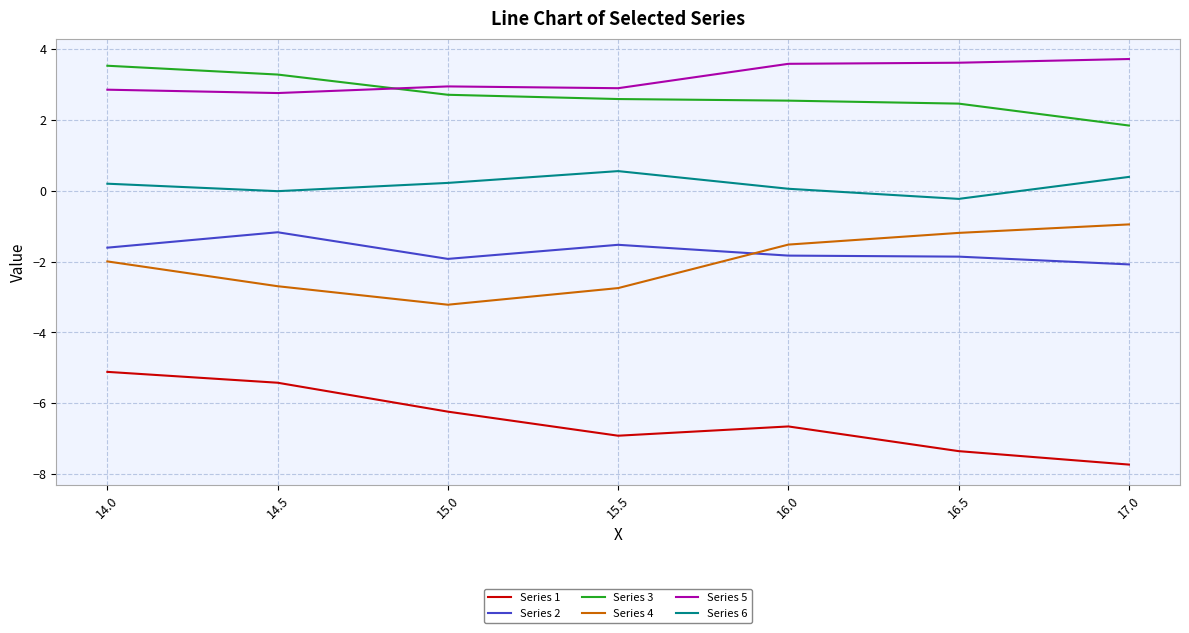

Which series changed the most between 14.5 and 15.5?

Series 1